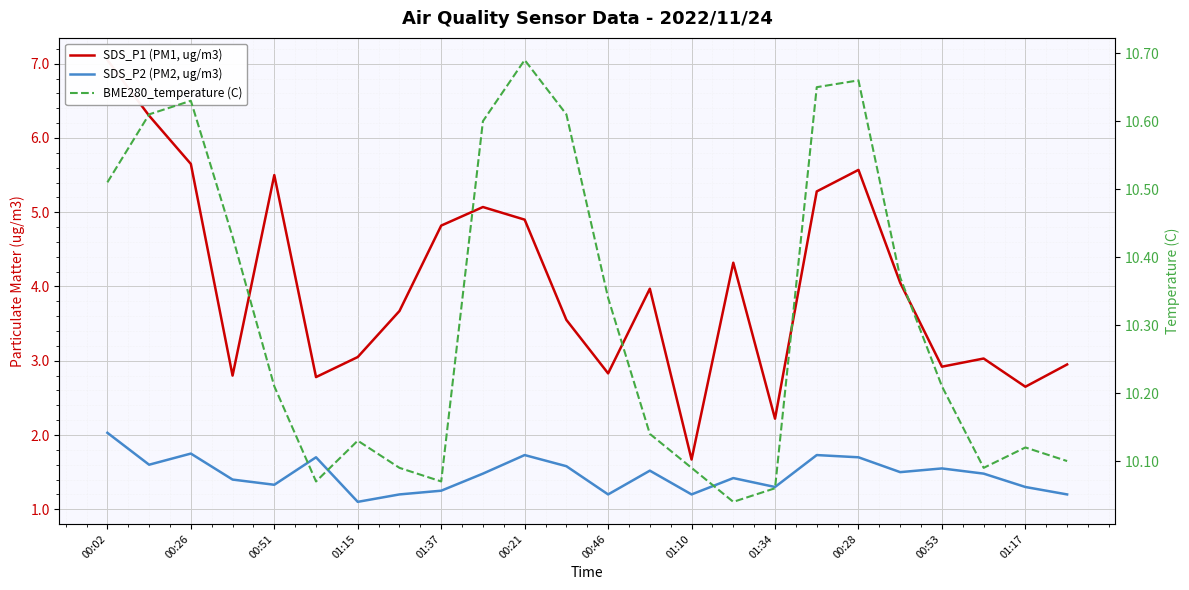

Is the value of SDS_P1 (PM1, ug/m3) at 00:28 greater than the value of SDS_P2 (PM2, ug/m3) at 00:26?

Yes